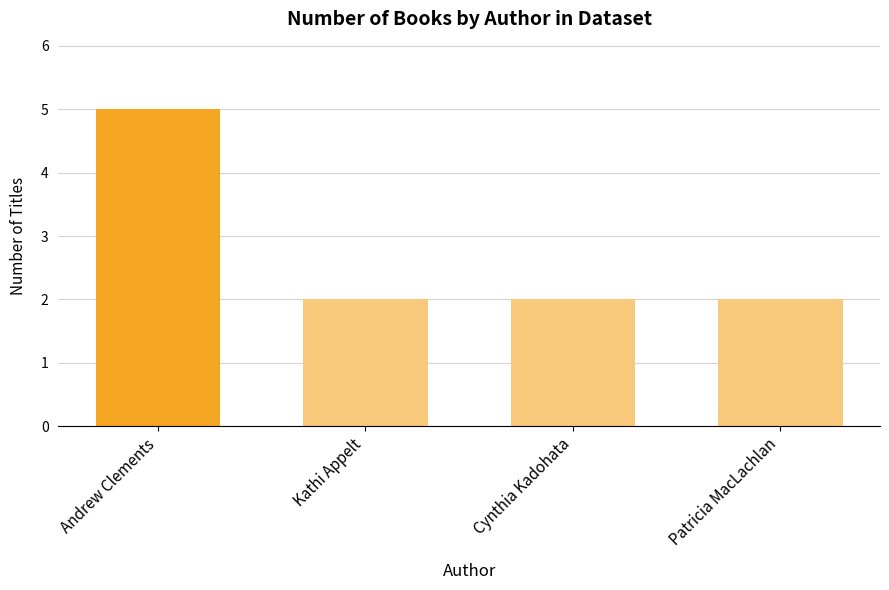

How many values are between 2 and 5?

4